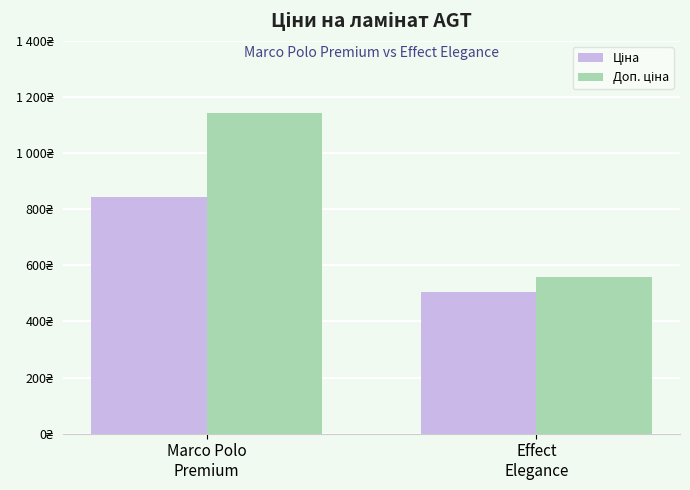

The value of Ціна at Marco Polo
Premium is 842.3. True or false?

True